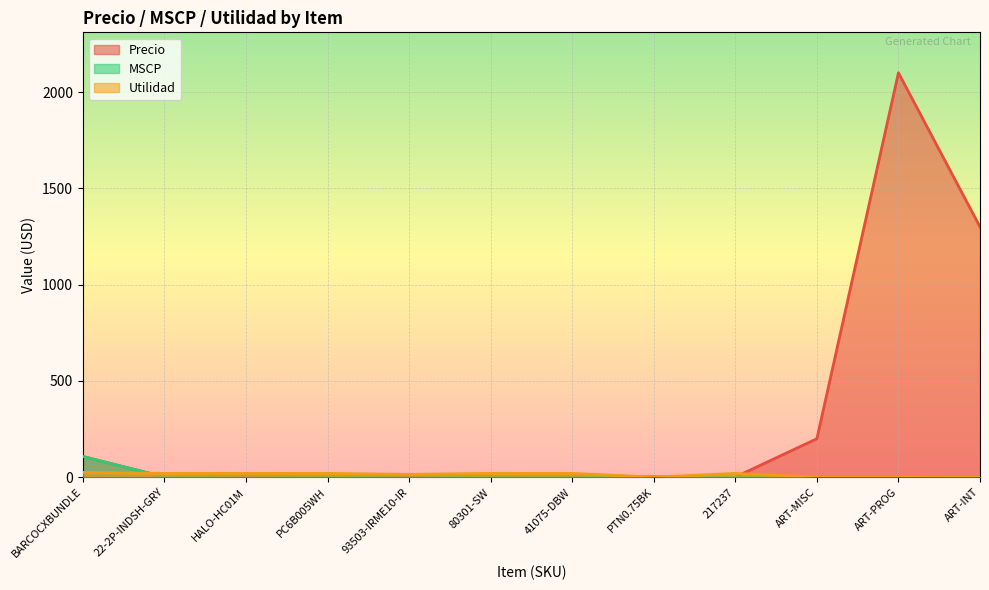

Reading right to left, what are all the values shown in this chart?

Precio: 1300.0	2100.0	200.0	1.2	1.9	9.9	3.5	12.4	4.1	16.6	1.1	107.6
MSCP: 1.1	0.0	0.0	1.2	2.4	10.3	3.7	13.5	4.2	17.3	1.2	107.6
Utilidad: 0.0	0.0	0.0	19.8	0.8	20.0	19.9	15.0	20.0	20.0	19.8	25.0